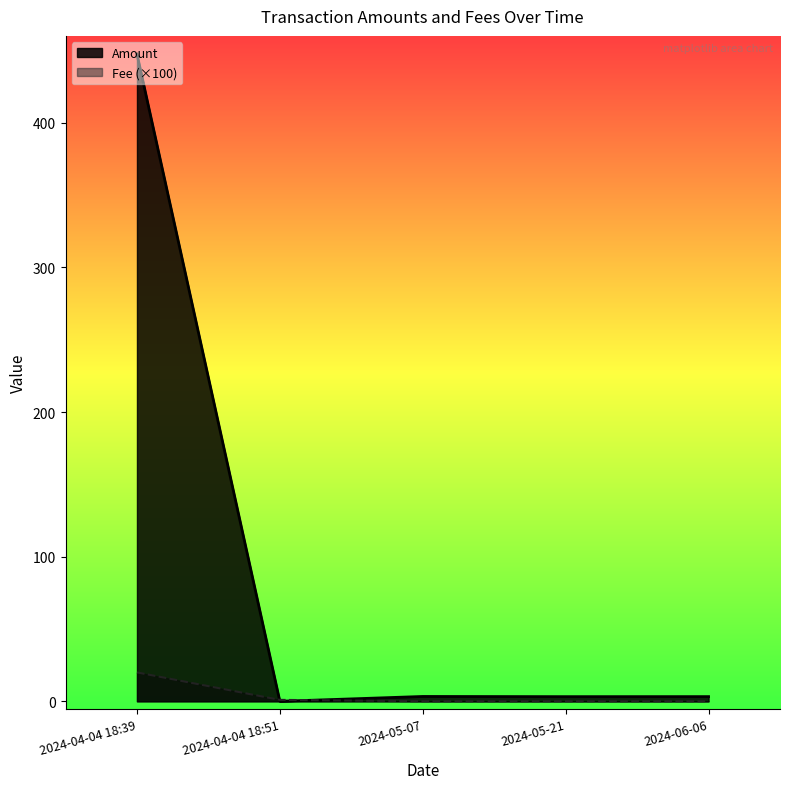

At which category is the sum across all series the highest?

2024-04-04 18:39